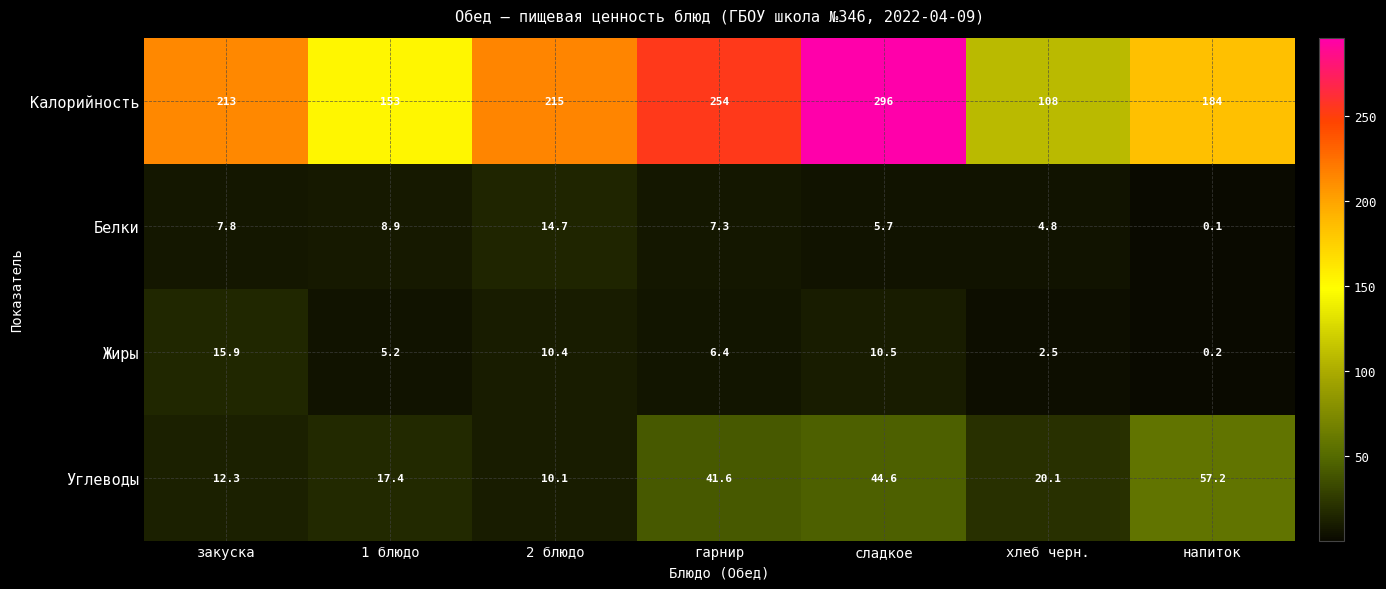

What is the sum of all Углеводы values?

203.3